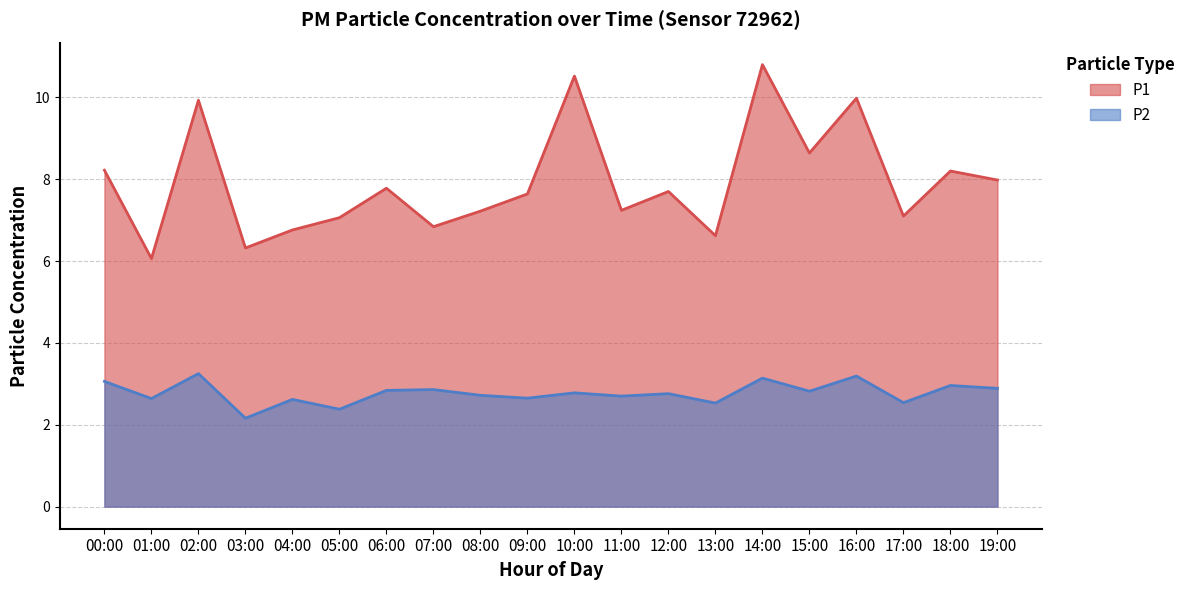

What is the difference between the maximum and second lowest values in the P1 series?

4.5